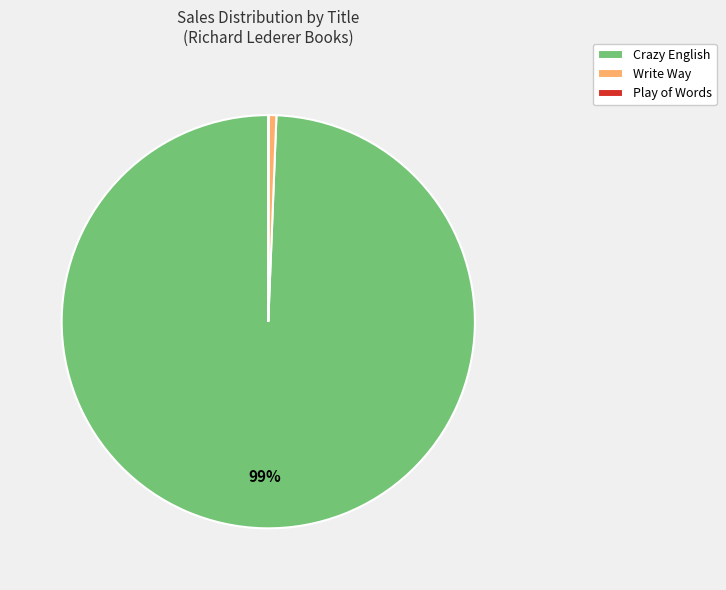

Does any single category account for the majority?

Yes